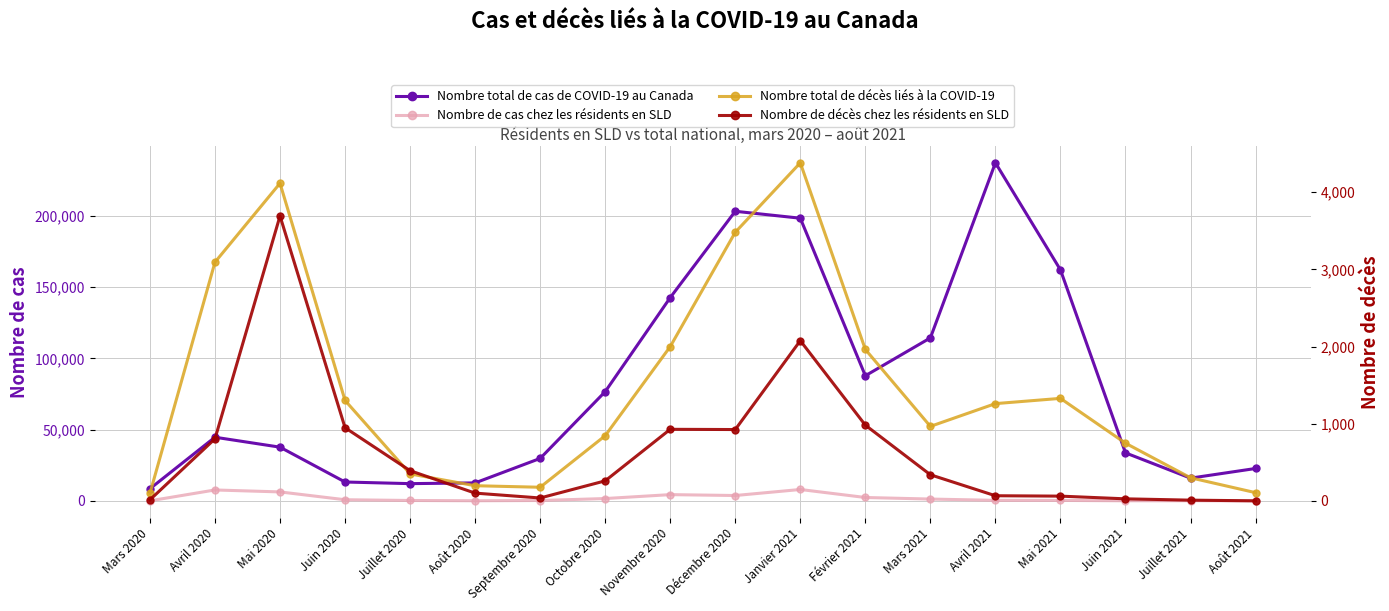

List the series in order of their peak value, lowest first.

Nombre de décès chez les résidents en SLD, Nombre total de décès liés à la COVID-19, Nombre de cas chez les résidents en SLD, Nombre total de cas de COVID-19 au Canada